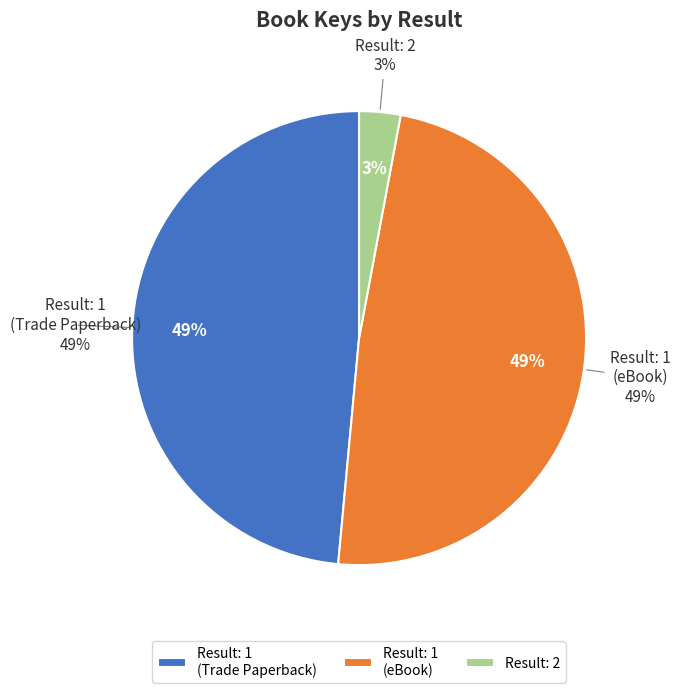

Which slice is the largest?

1